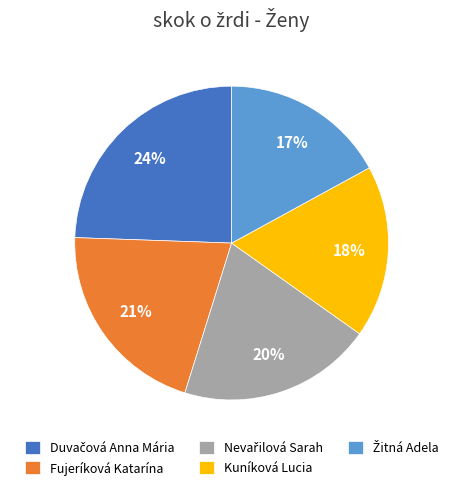

True or false: Fujeríková Katarína accounts for 28% of the total.

False